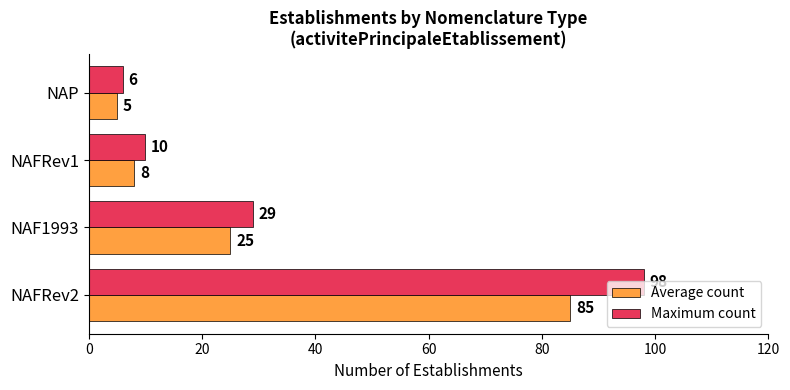

Between NAFRev1 and NAP, which series saw the biggest shift?

Maximum count